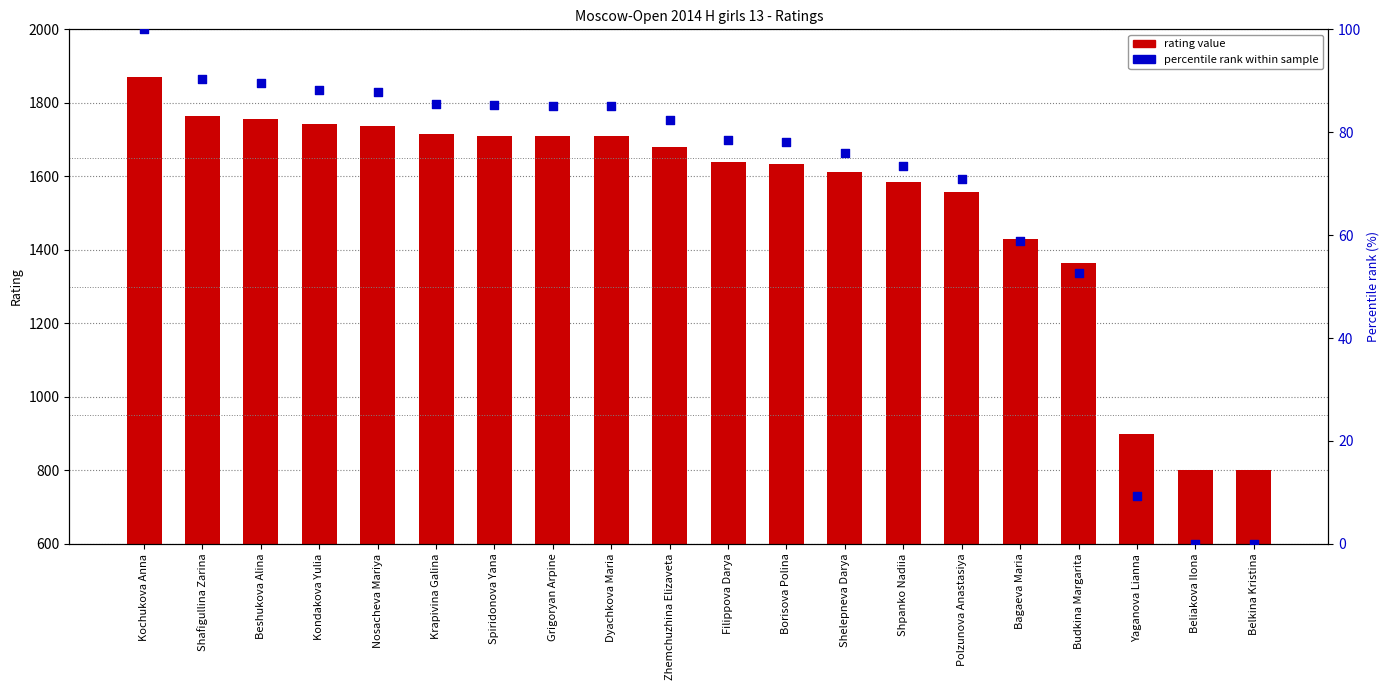

What is the total value across all series at Belkina Kristina?

800.0